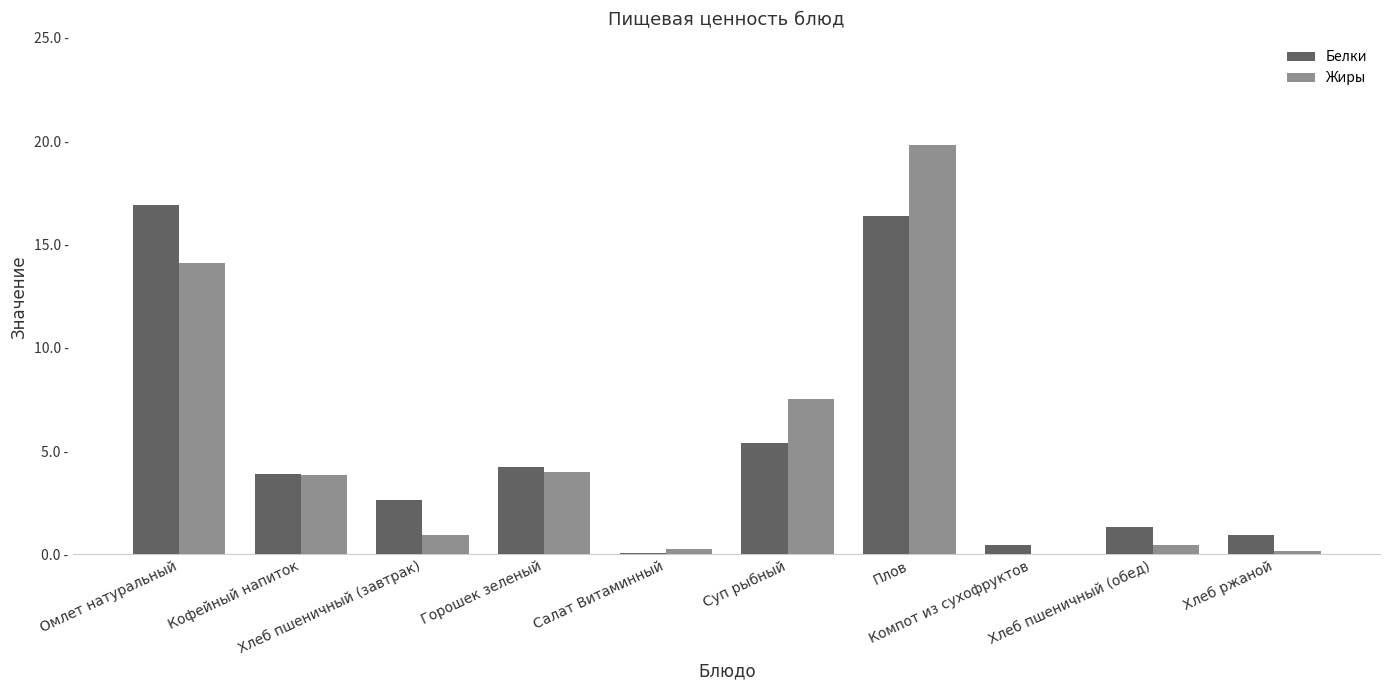

List the series in order of their peak value, highest first.

Жиры, Белки